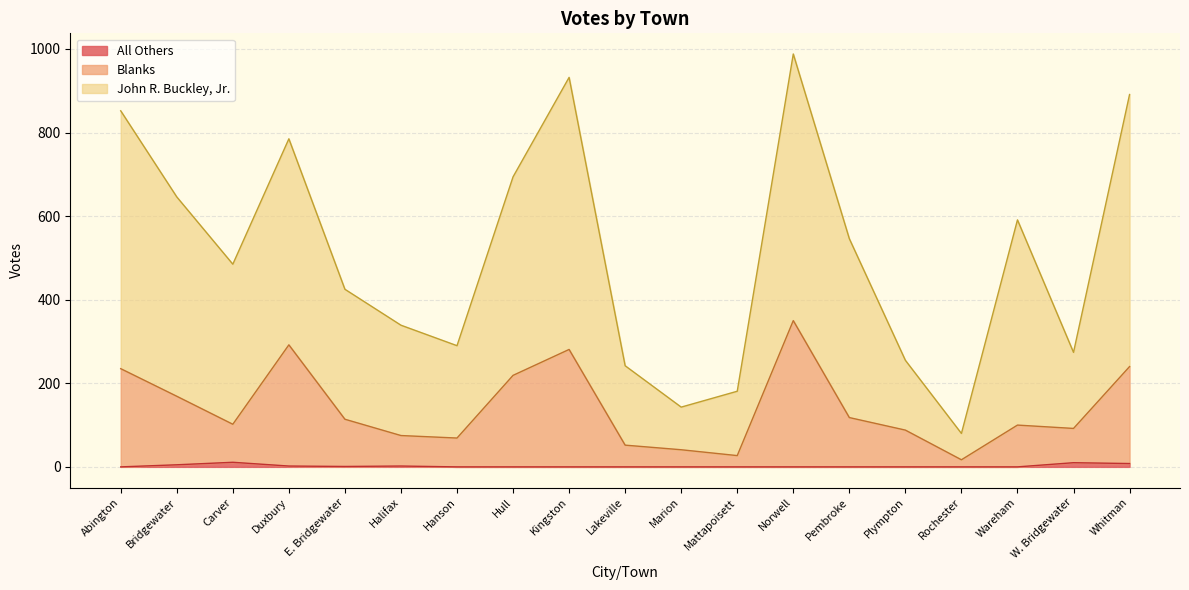

True or false: All Others and Blanks cross at least once.

False